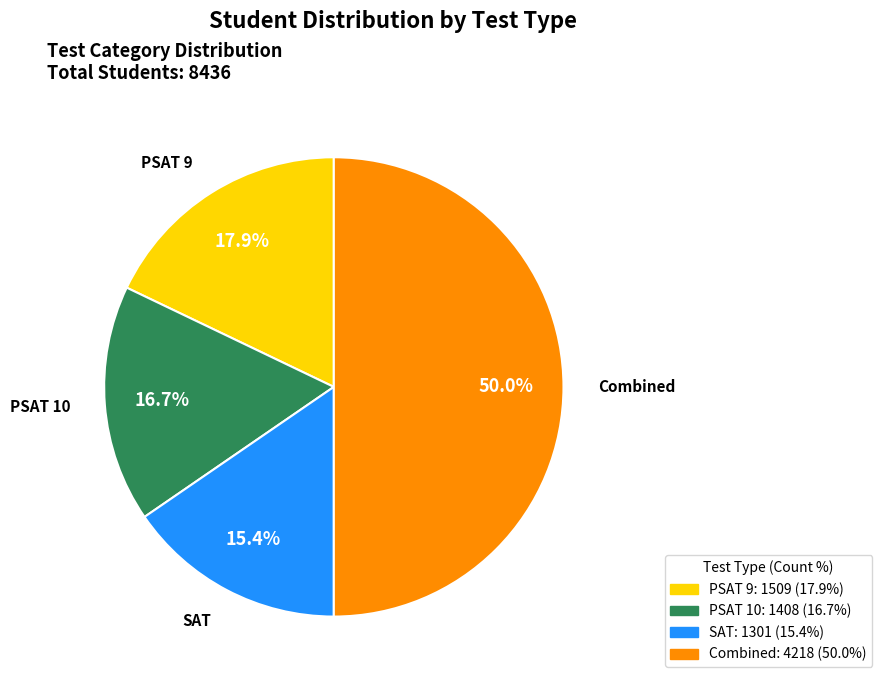

To the nearest percent, what portion does PSAT 9 represent?

18%